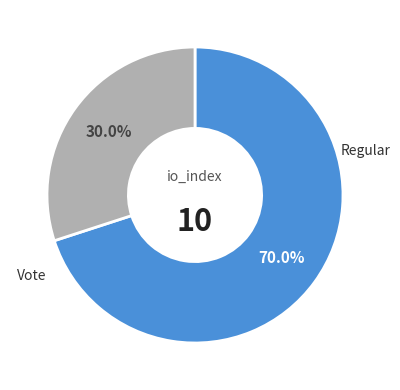

Is there any slice that represents more than half of the pie?

Yes